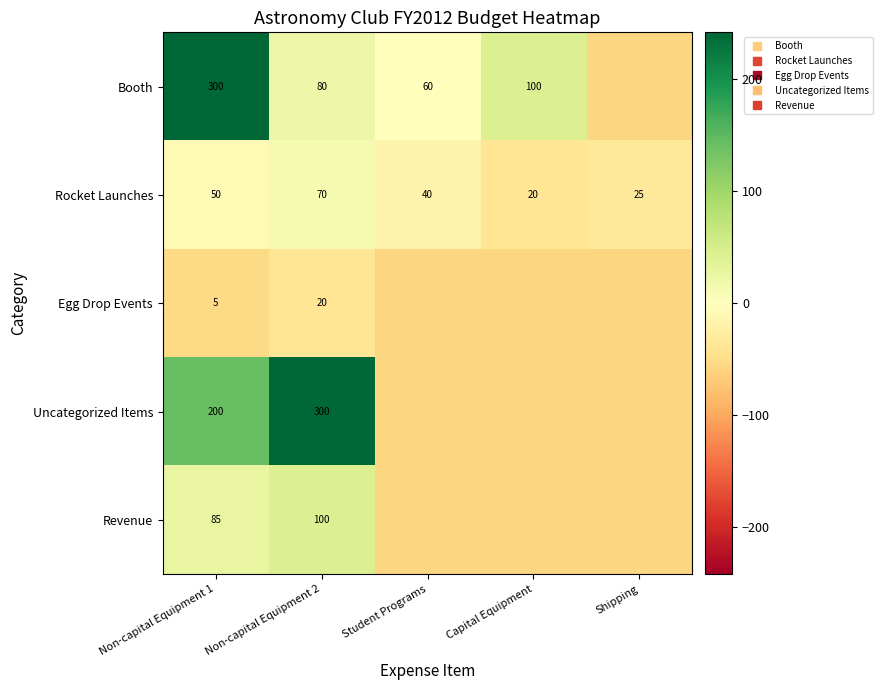

What is the difference between the Booth values at Shipping and Non-capital Equipment 1?

300.0